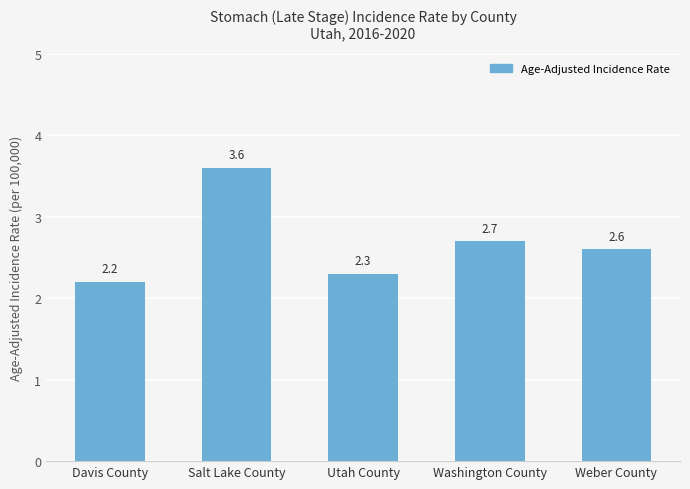

What is the value of the 1st bar from the left?

2.2